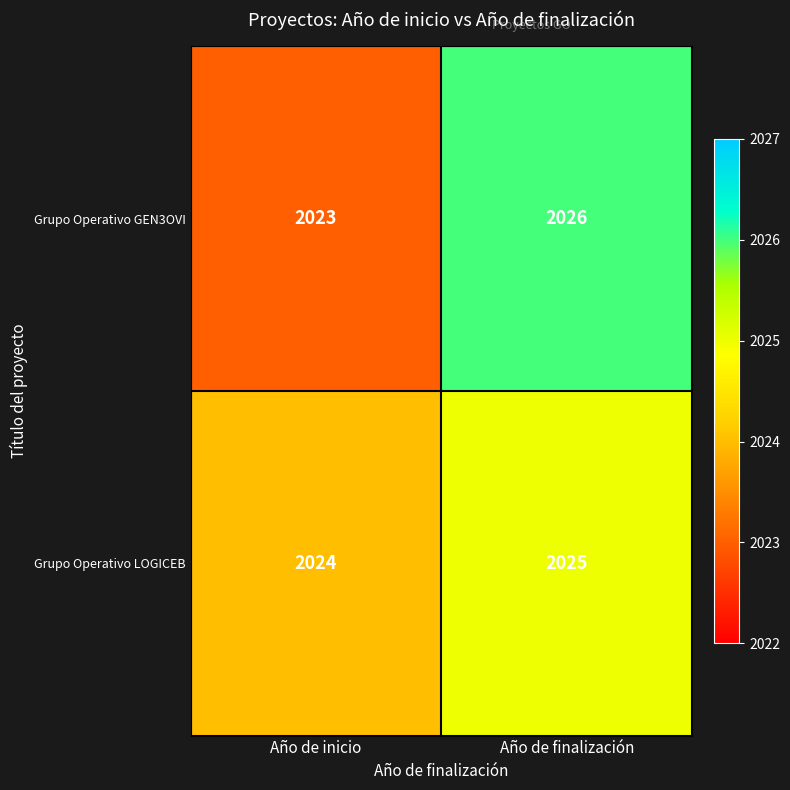

Reading left to right, what are all the values shown in this chart?

Grupo Operativo GEN3OVI: 2023	2026
Grupo Operativo LOGICEB: 2024	2025